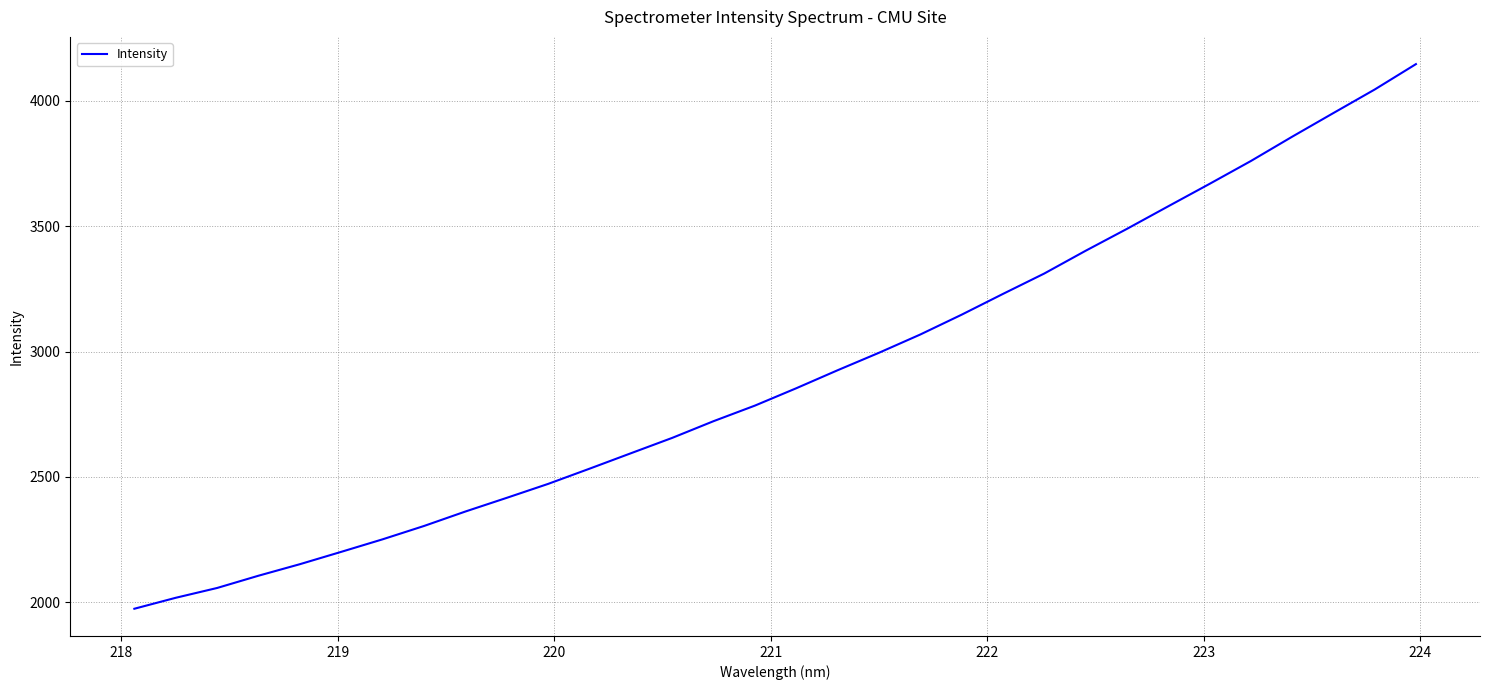

What is the greatest value displayed?

4147.0